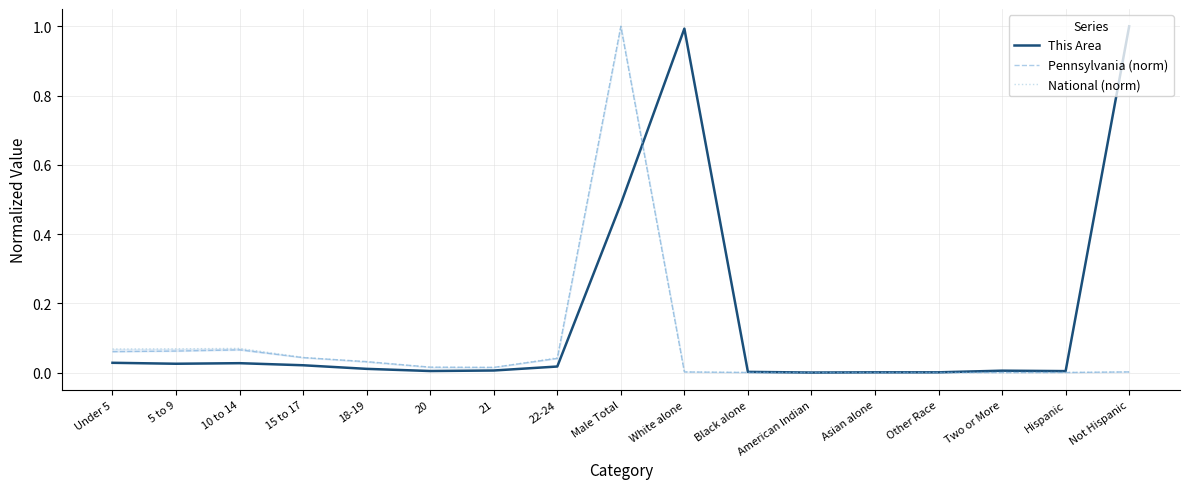

At Asian alone, list the series in order from largest to smallest.

This Area, National (norm), Pennsylvania (norm)